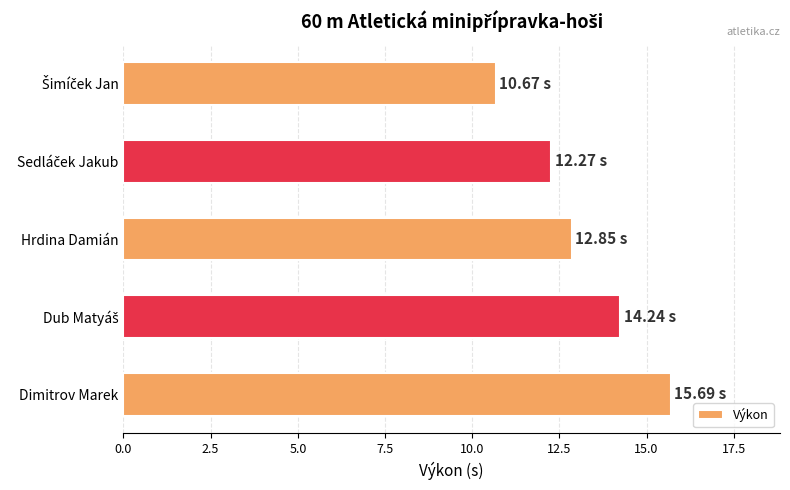

What is the sum of all values?

65.7